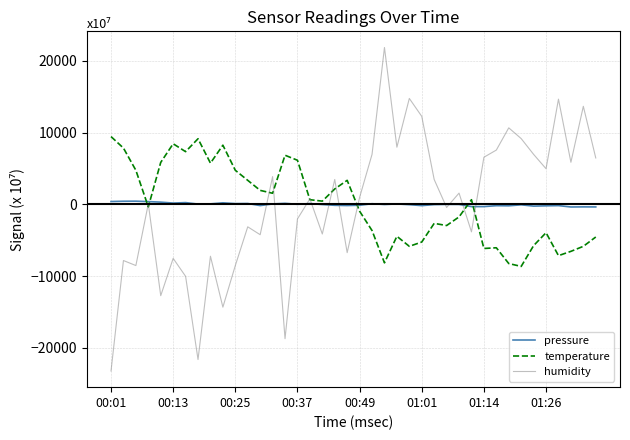

What are all the series names shown in the legend?

pressure, temperature, humidity